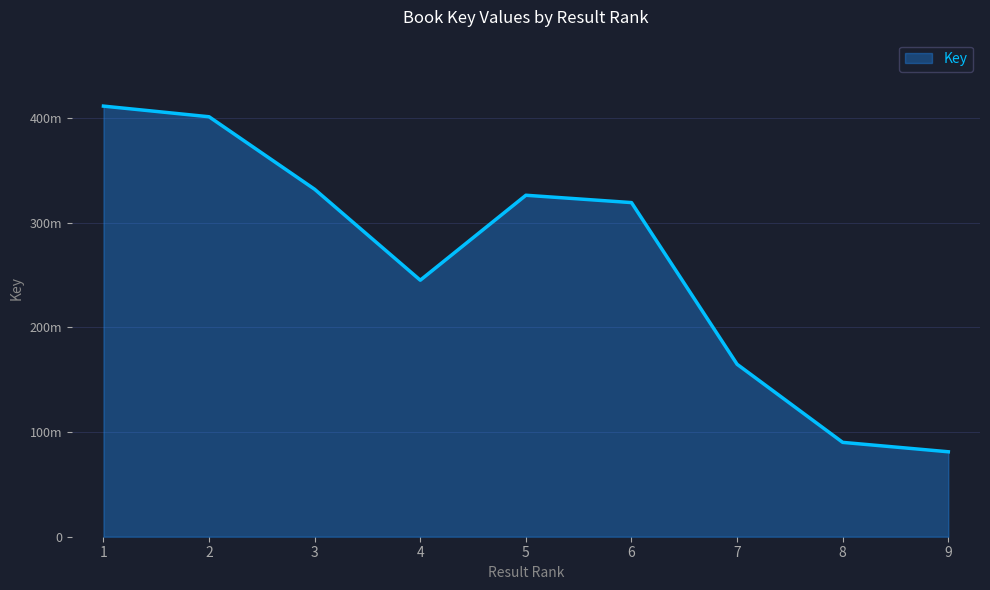

List the labels in order of value, smallest first.

9, 8, 7, 4, 6, 5, 3, 2, 1